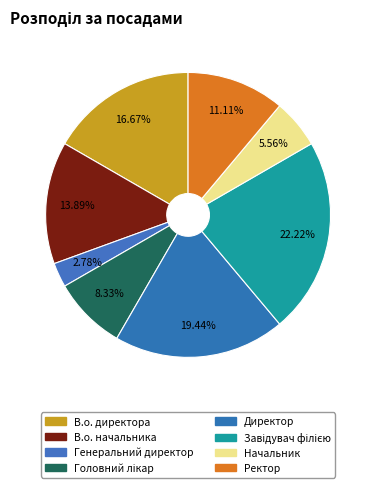

Is Начальник the majority of the pie?

No